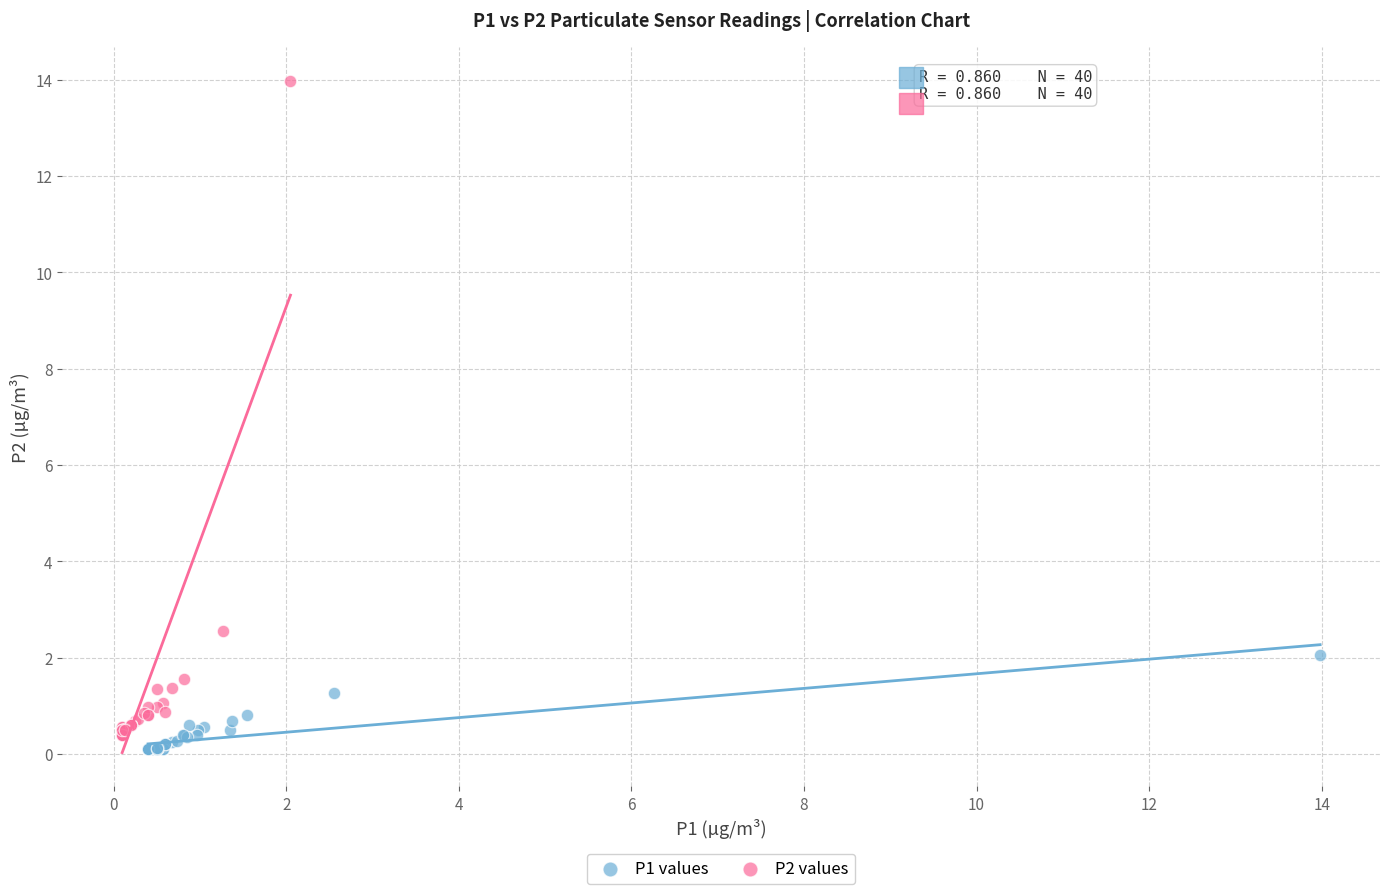

Which series contains the highest Y value?

P2 values